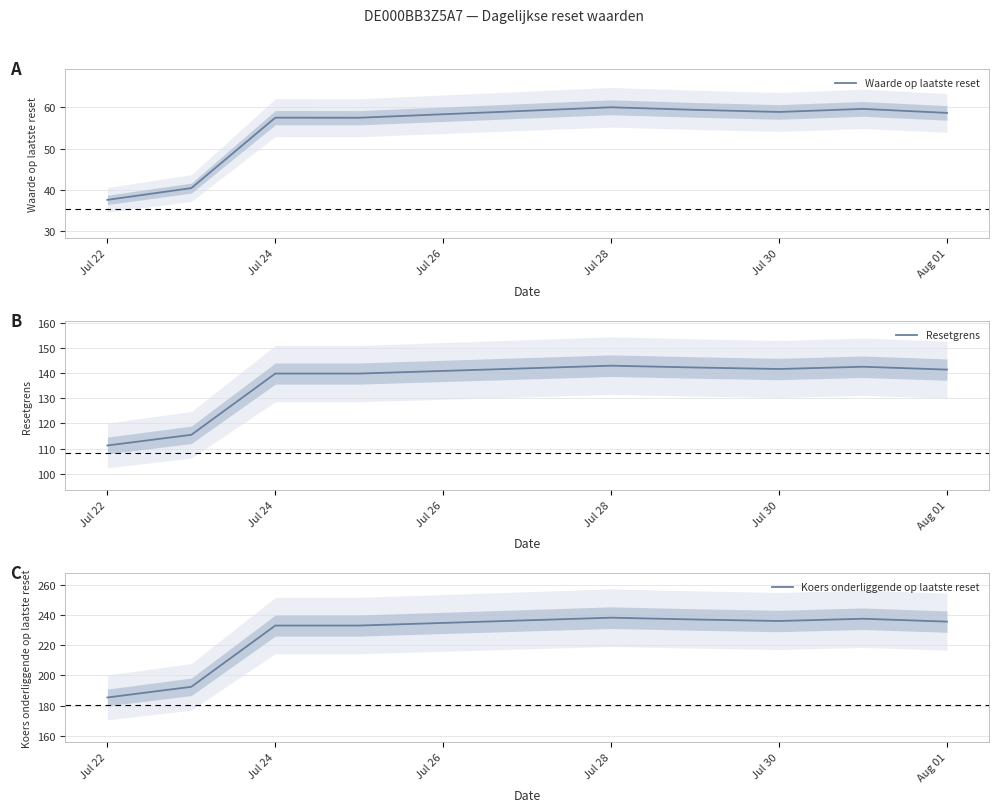

Which label corresponds to the smallest value in the chart?

Jul 22